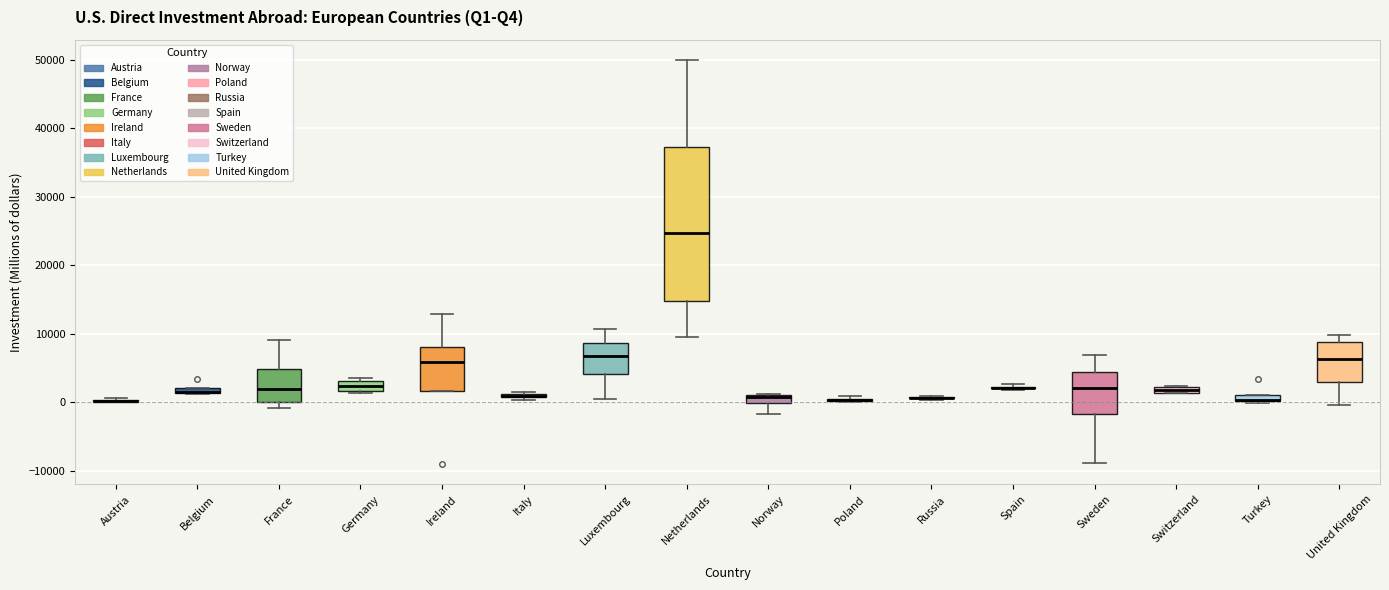

Comparing the boxes themselves (not the whiskers), which one is the tallest?

Netherlands